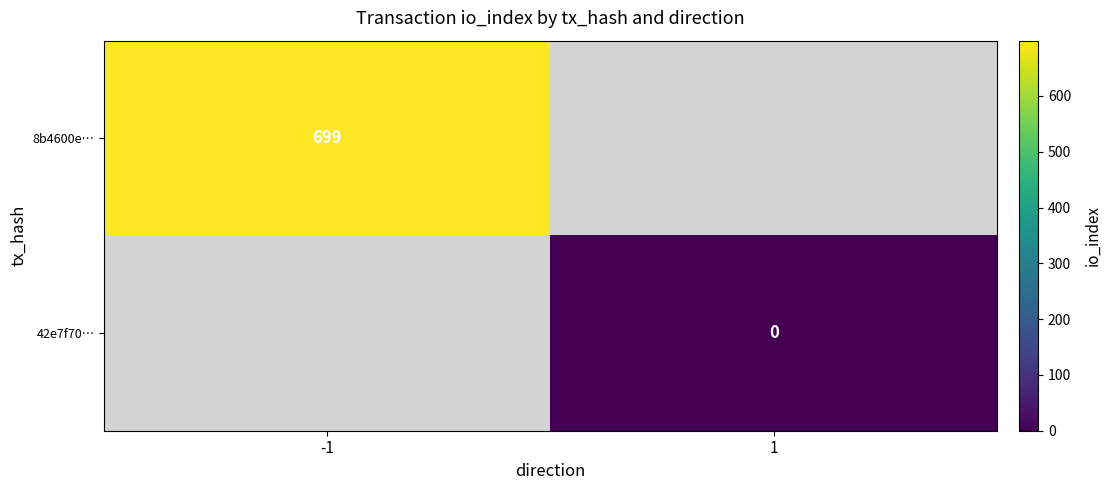

The 8b4600e… series shows 242 at -1. True or false?

False